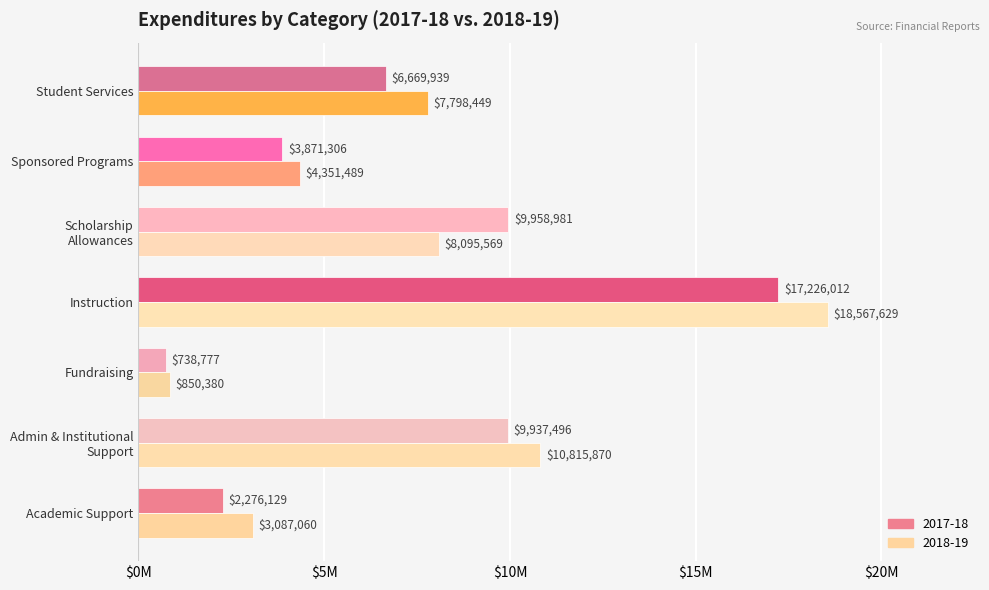

Which series has the largest total across all categories?

2018-19